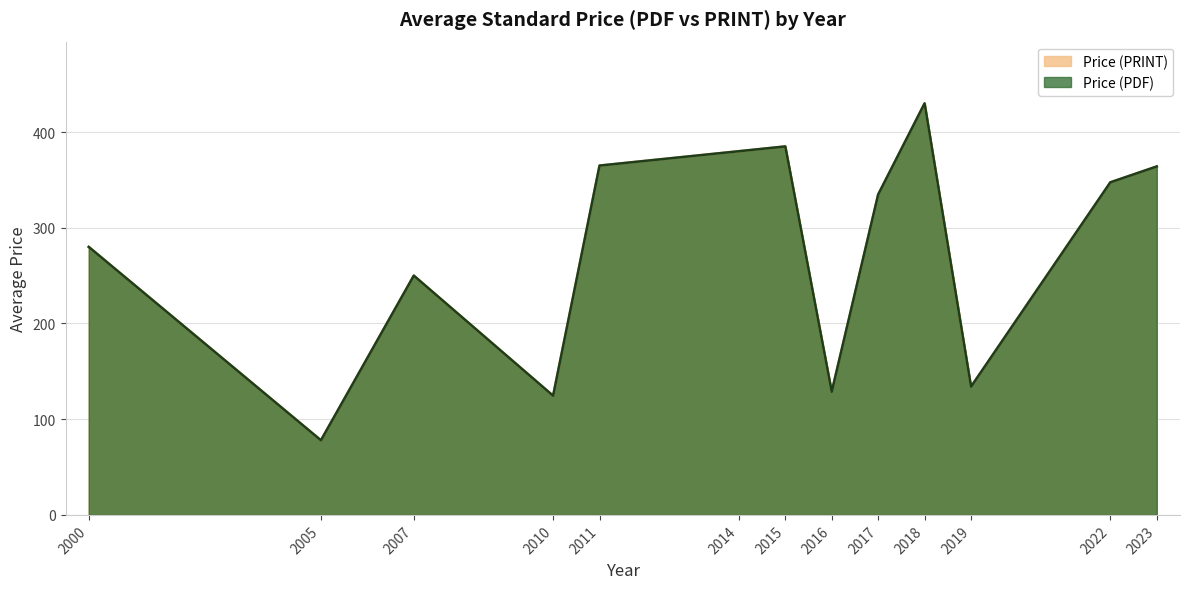

How many values in the Price (PRINT) series exceed 334?

7